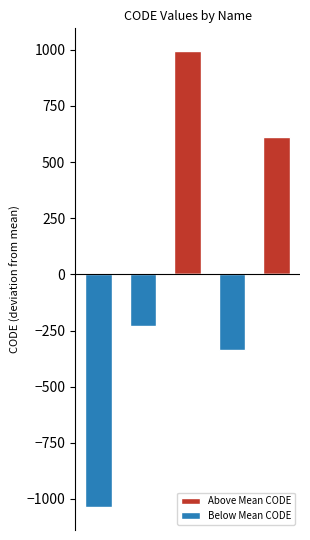

What is the sum of all Below Mean CODE values?

-1604.4